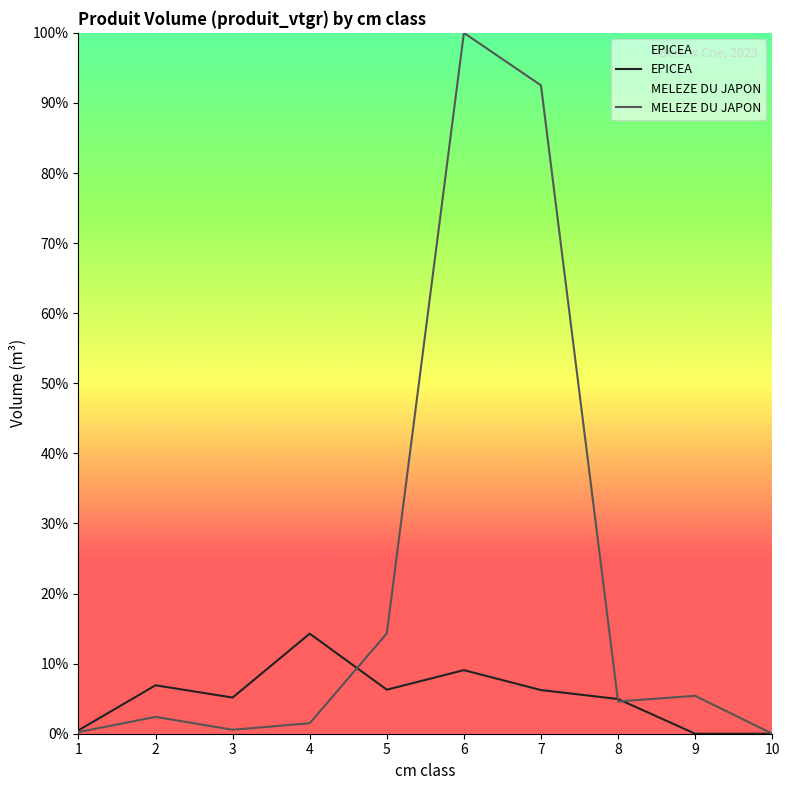

How many values in the EPICEA series are below 6?

5